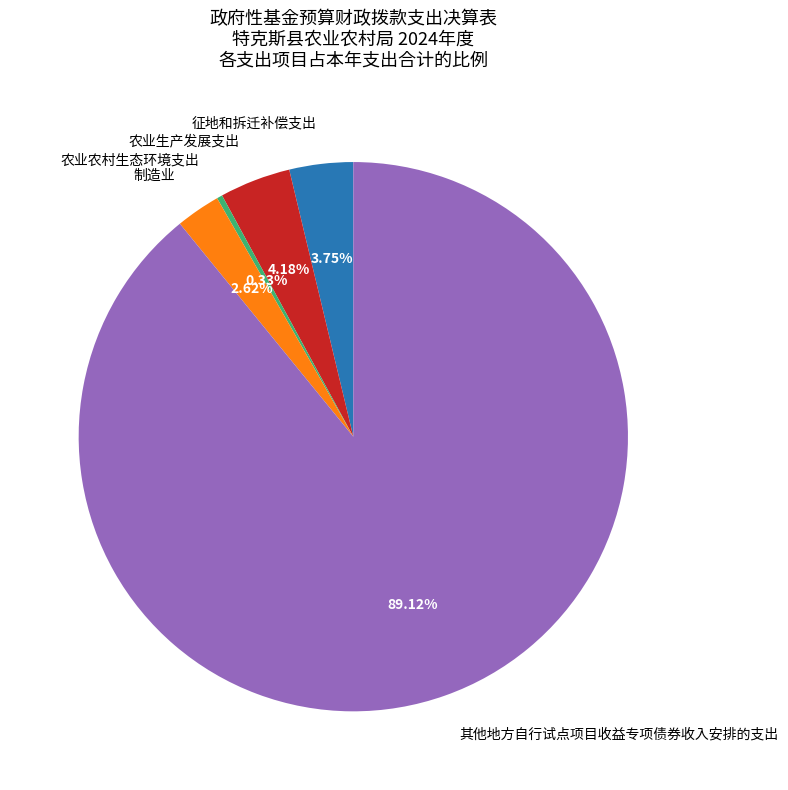

Combined, do 其他地方自行试点项目收益专项债券收入安排的支出 and 农业农村生态环境支出 account for over 50%?

Yes